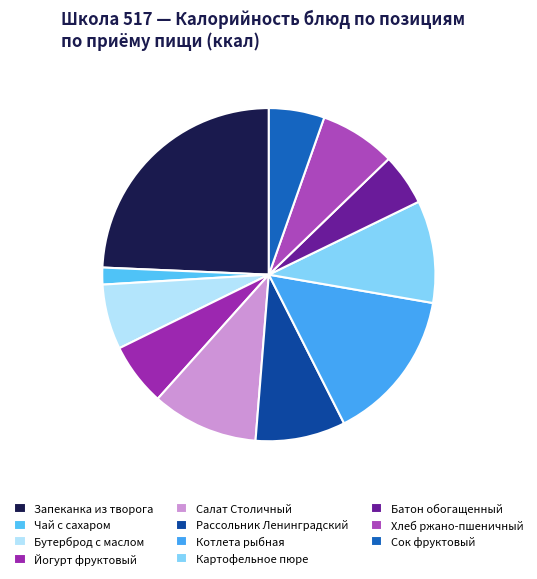

Count the number of slices in the pie.

11